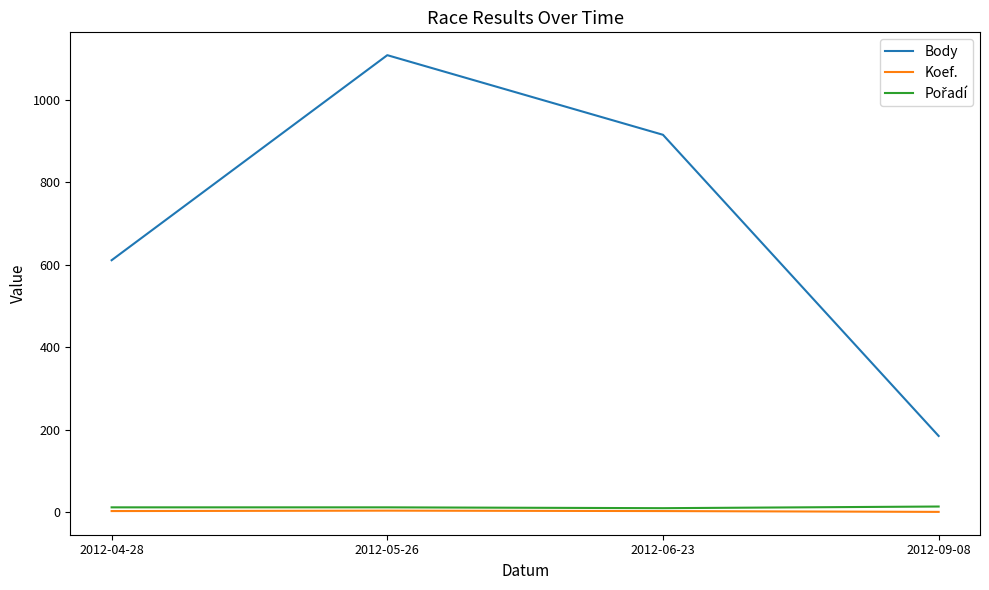

What is the greatest value displayed?

1108